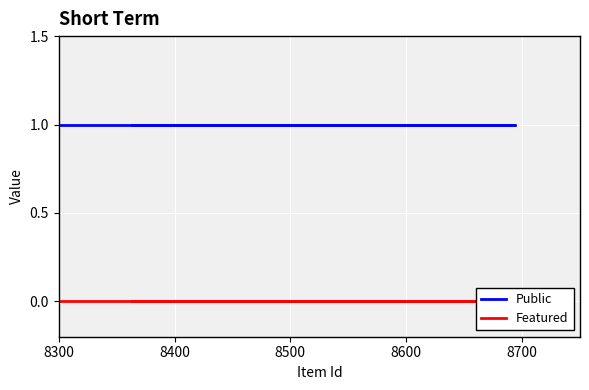

Rank the series at 8500 from highest to lowest value.

Public, Featured